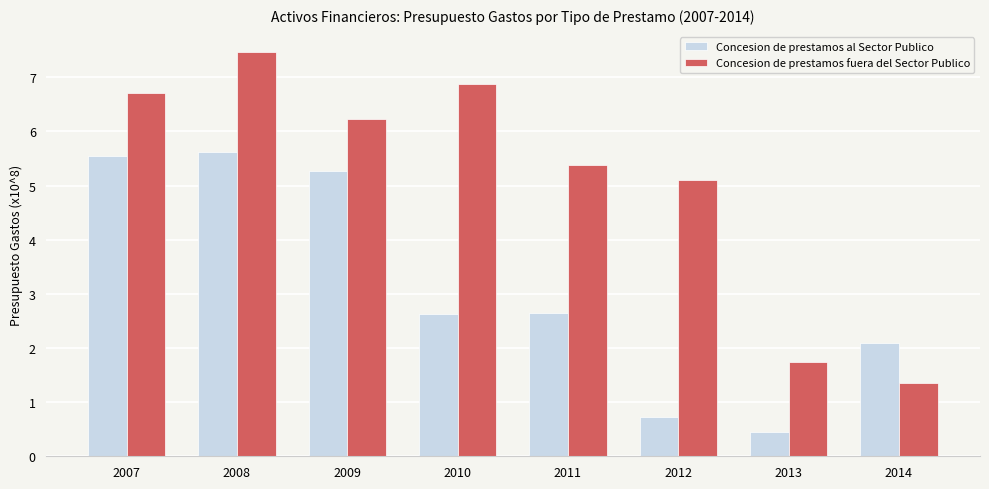

The Concesion de prestamos fuera del Sector Publico series shows 1.9 at 2014. True or false?

False